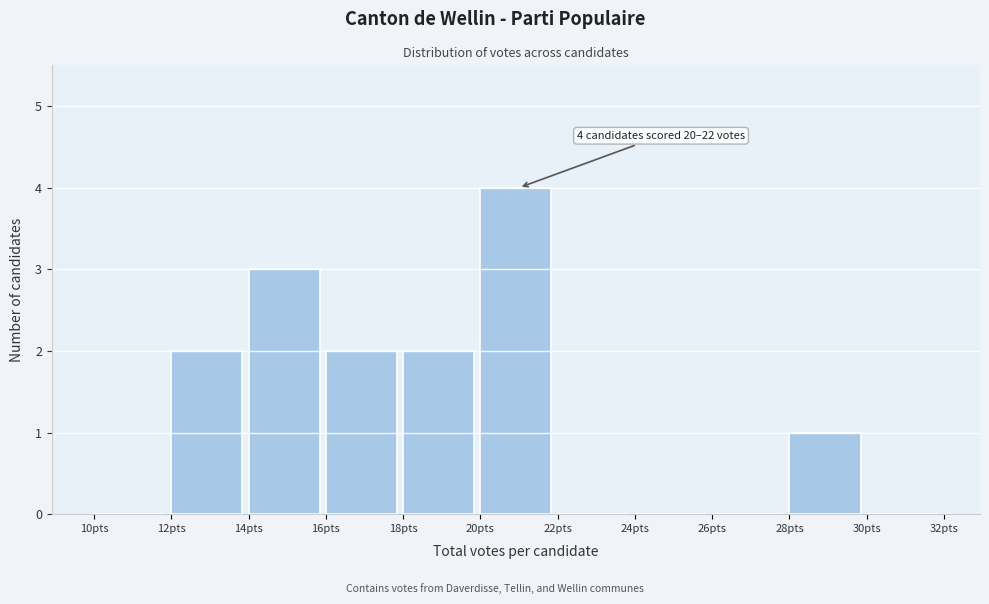

Which range on the x-axis has the tallest bar?

20 to 22